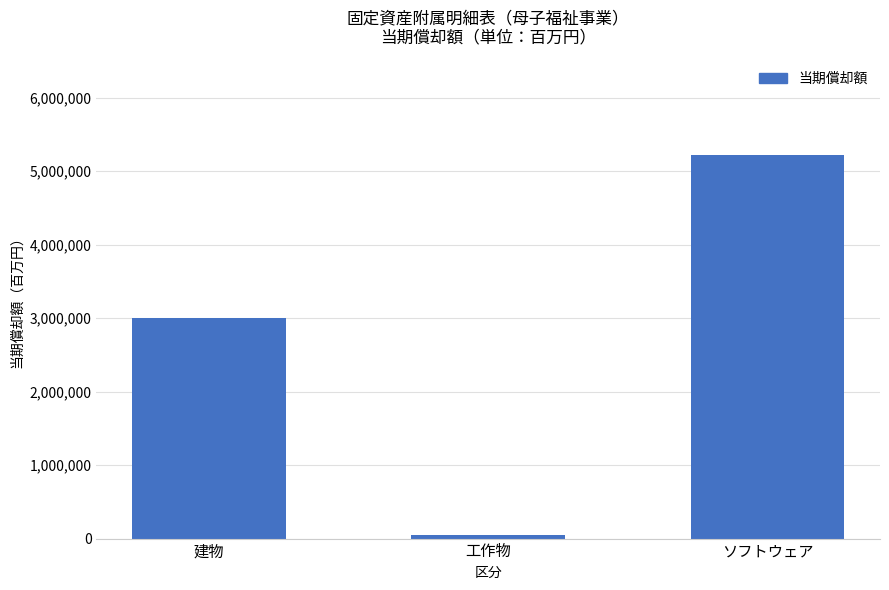

What value does the data have at 建物, to the nearest 100?

3006000